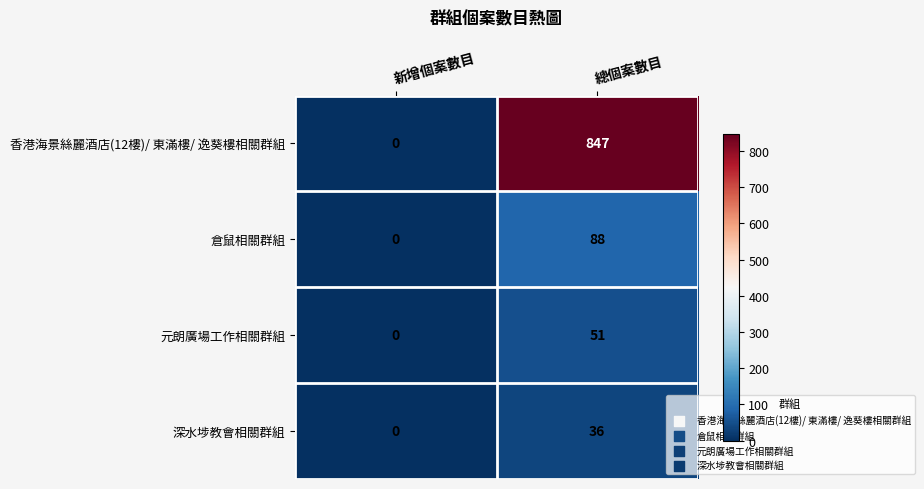

At how many categories does at least one series exceed 69?

1